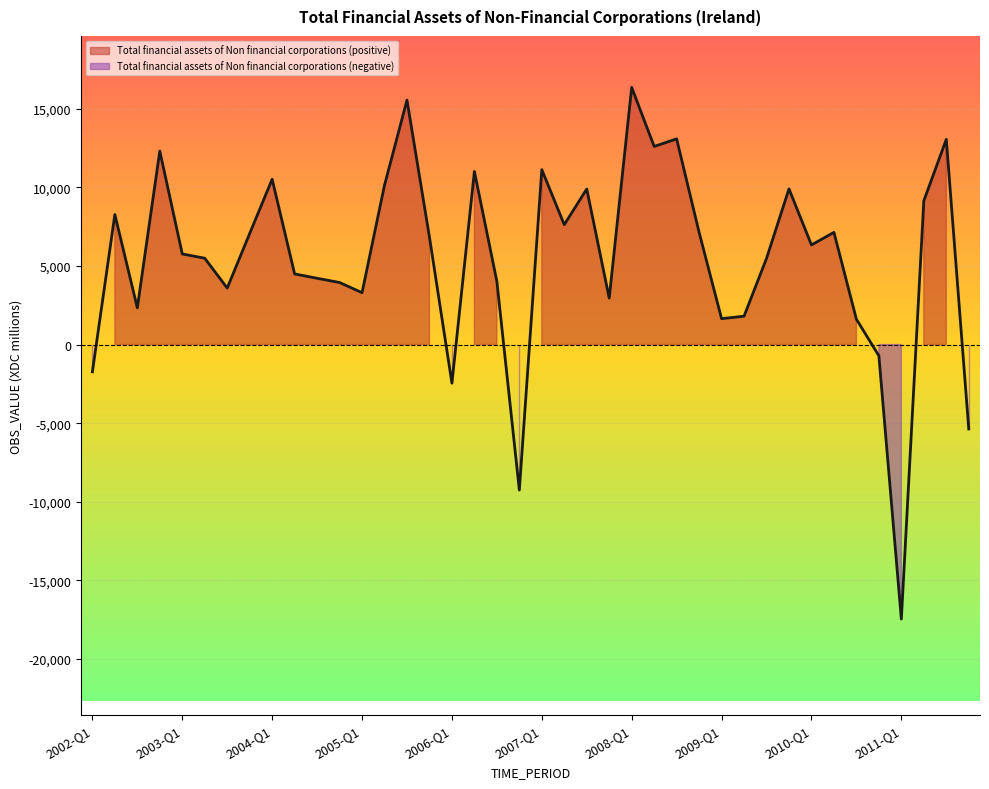

What is the difference between the maximum and minimum values?

33809